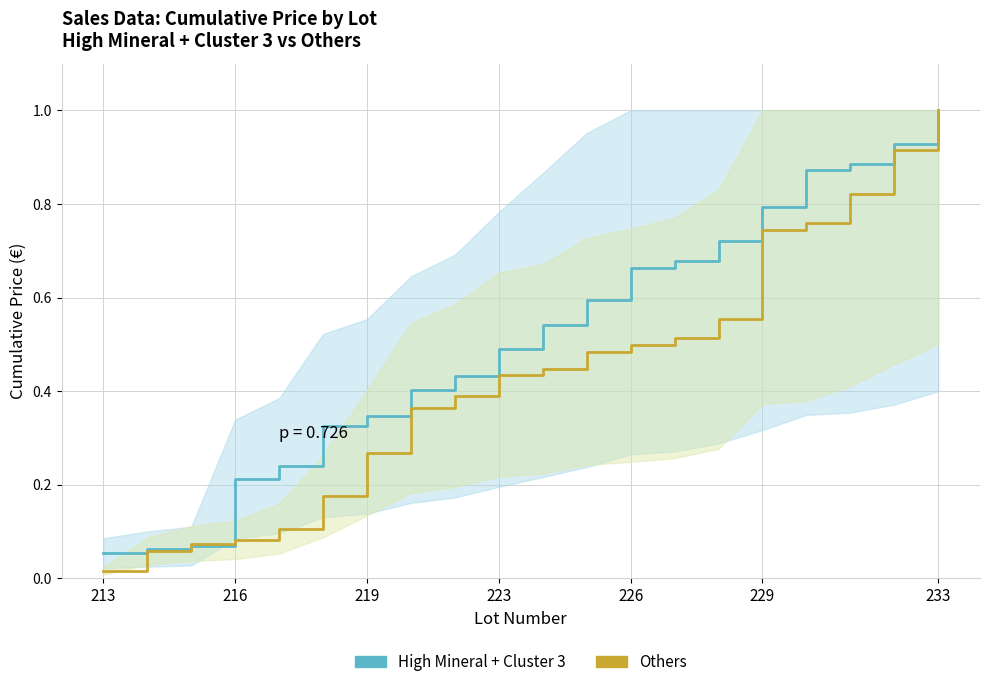

Is the value of High Mineral + Cluster 3 at 233 greater than the value of Others at 216?

Yes